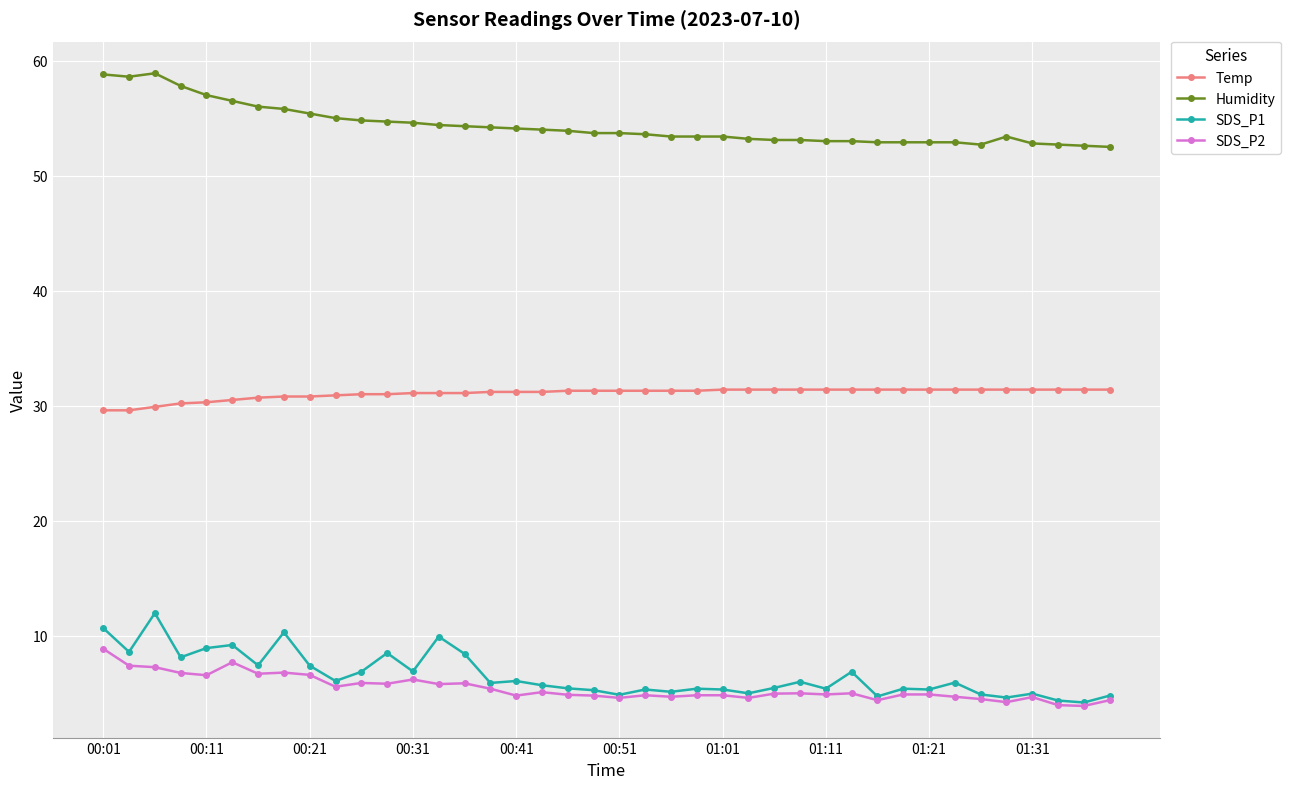

Rank the series by their maximum value, from lowest to highest.

SDS_P2, SDS_P1, Temp, Humidity